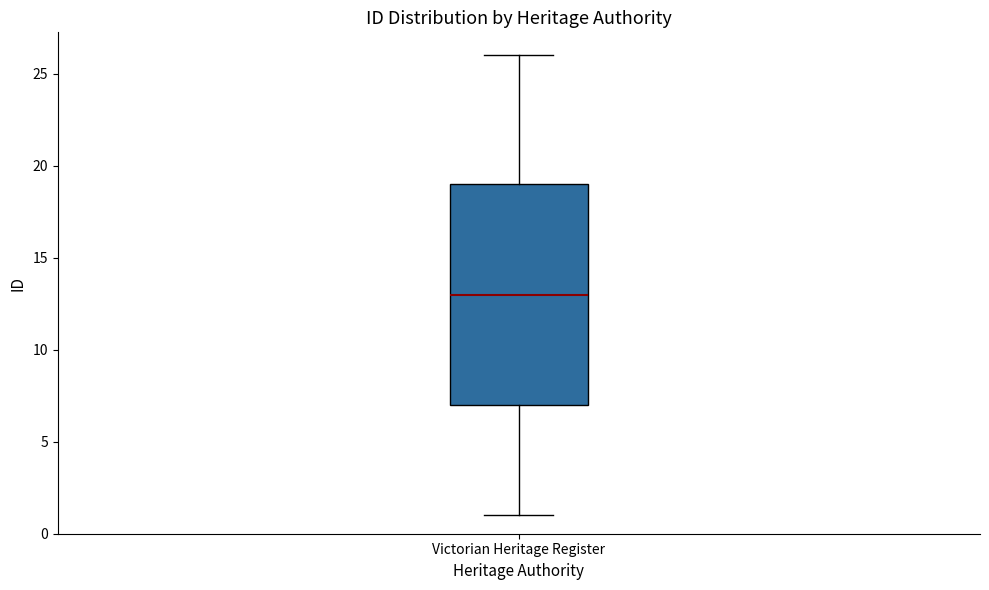

Transcribe this box plot: give where the median line is, the range the box spans, and where the two whiskers end, as read against the y-axis. The values are not printed on the chart, so give them approximately, as read against the axis.

median 13, box 7 to 19, whiskers 1 to 26